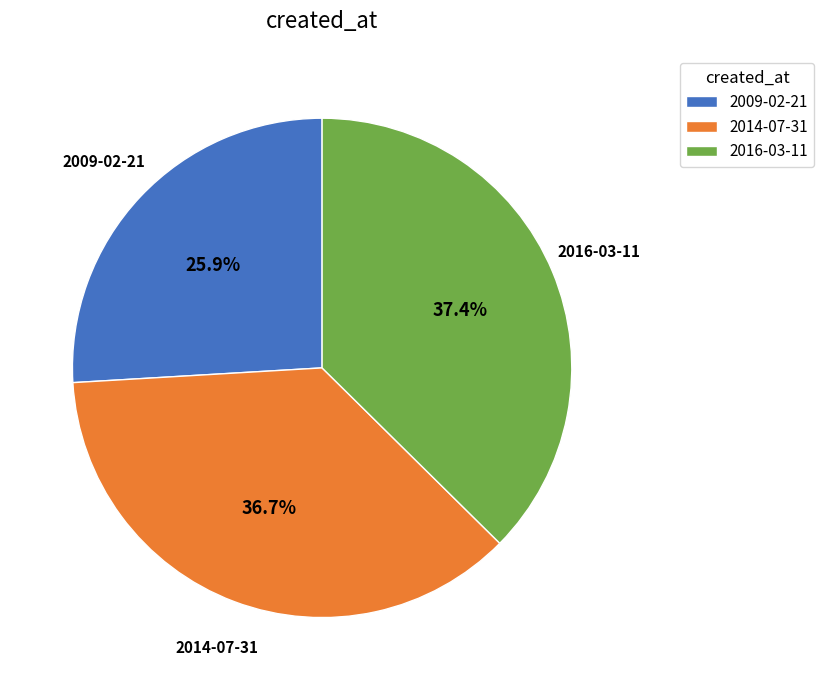

Is there a majority slice in this chart?

No